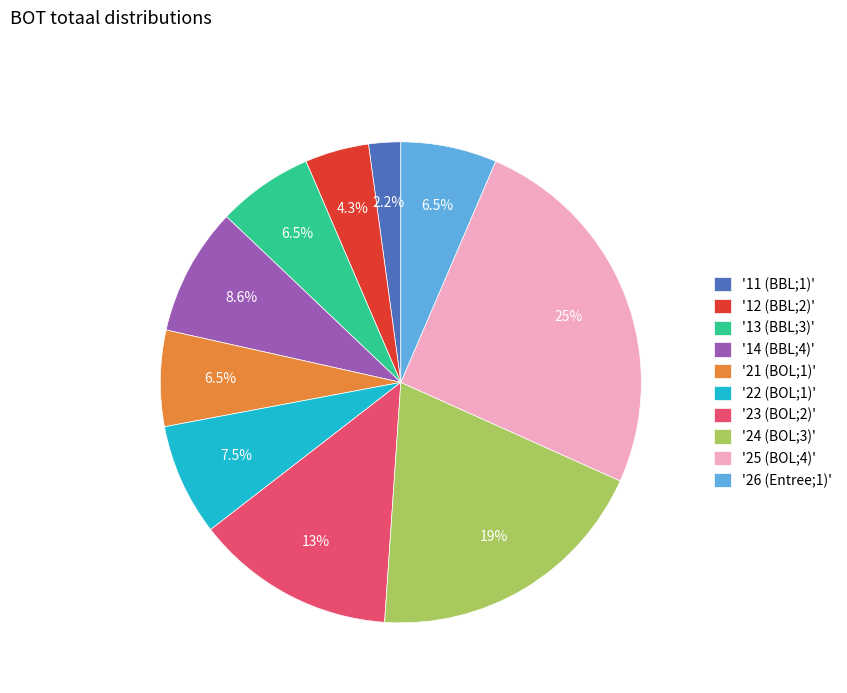

To the nearest percent, what is the average slice percentage?

10%